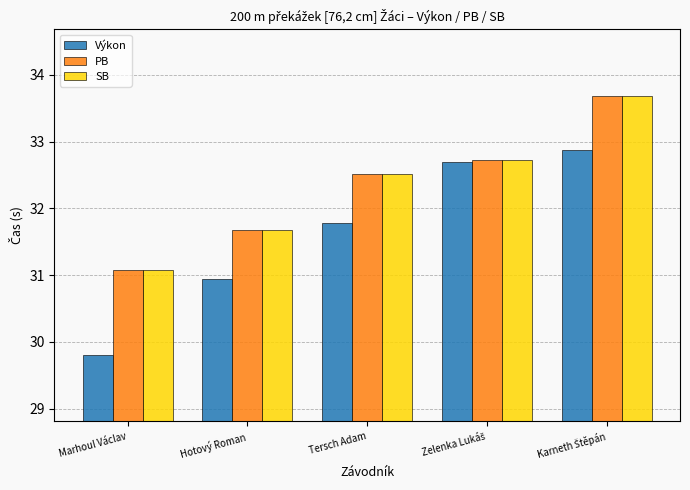

How many values in the SB series are below 32?

2